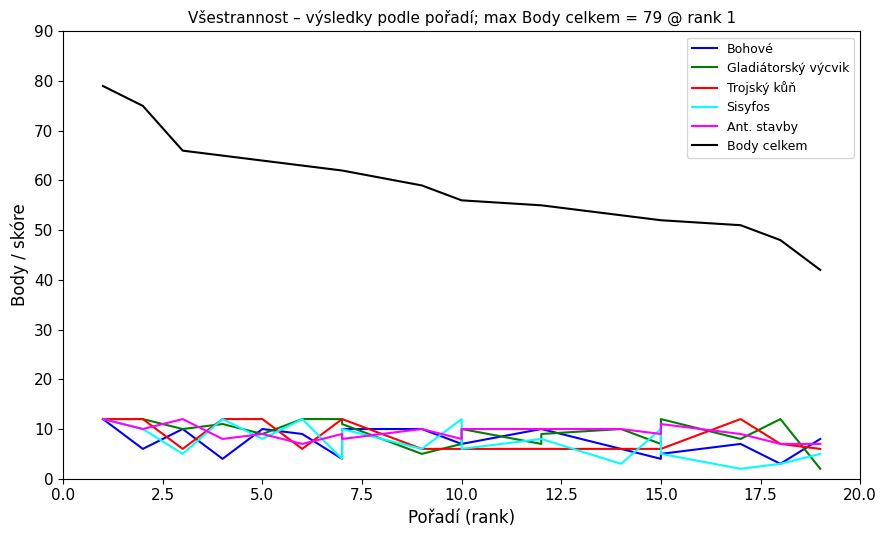

How many distinct data groups are displayed?

6